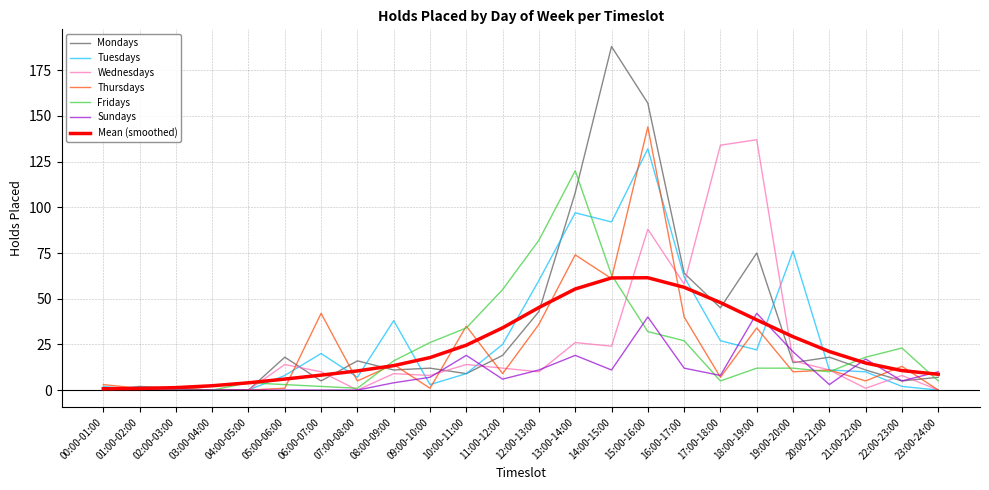

Is this an area chart (filled region under the line)?

No